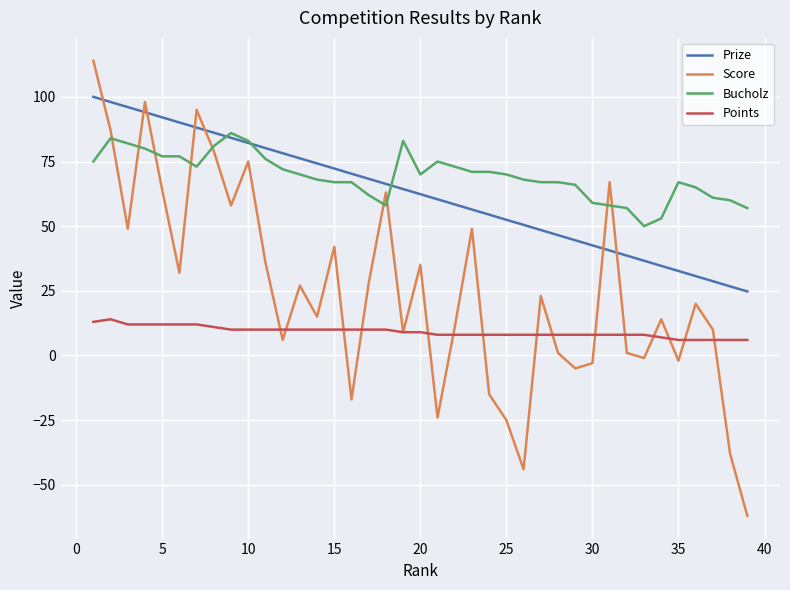

At how many categories does at least one series exceed 37?

39